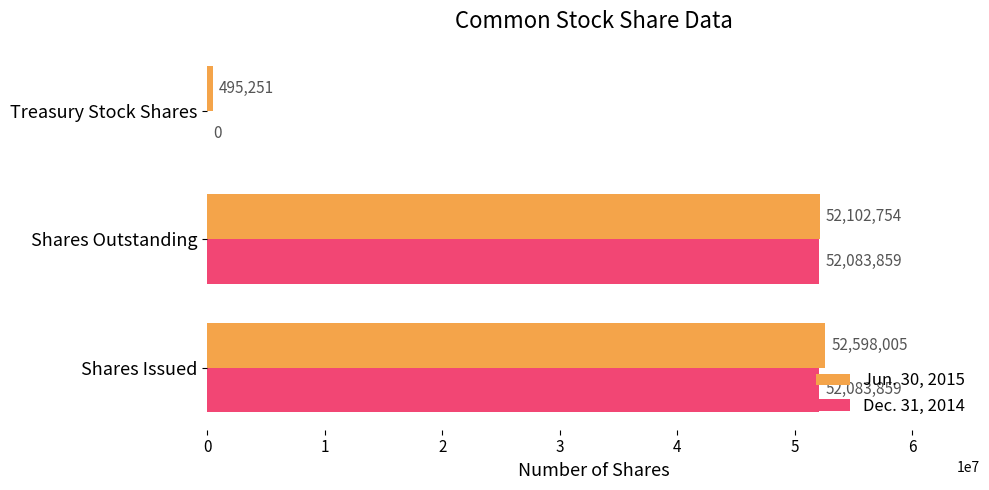

Count the number of data series in this chart.

2